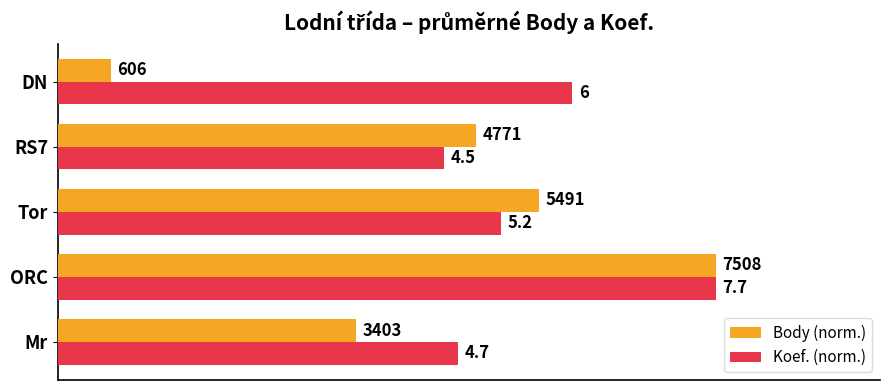

Which series has the widest spread of values?

Body (norm.)